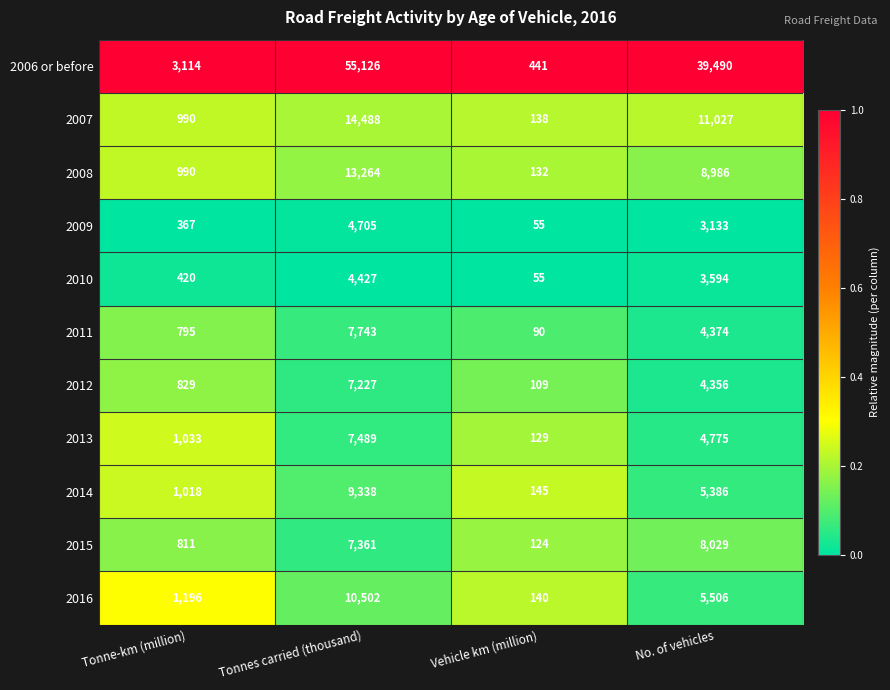

What is the sum of the 2014 values at Tonne-km (million) and Vehicle km (million)?

1163